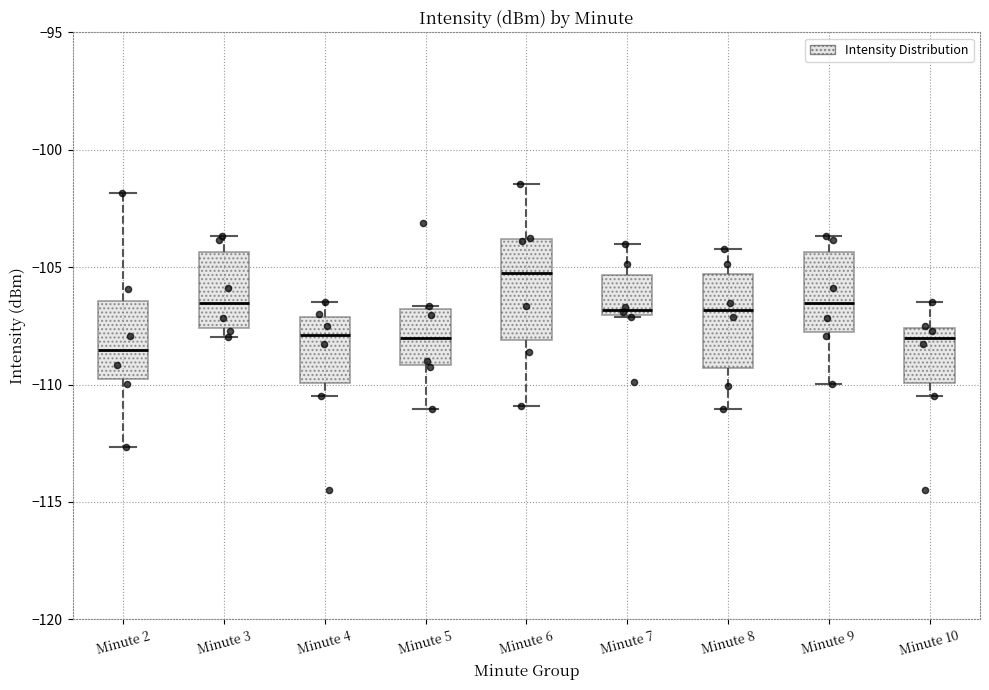

Where is the lower edge of the box for Minute 6 on the y-axis? The values are not printed on the chart, so give them approximately, as read against the axis.

-108.0